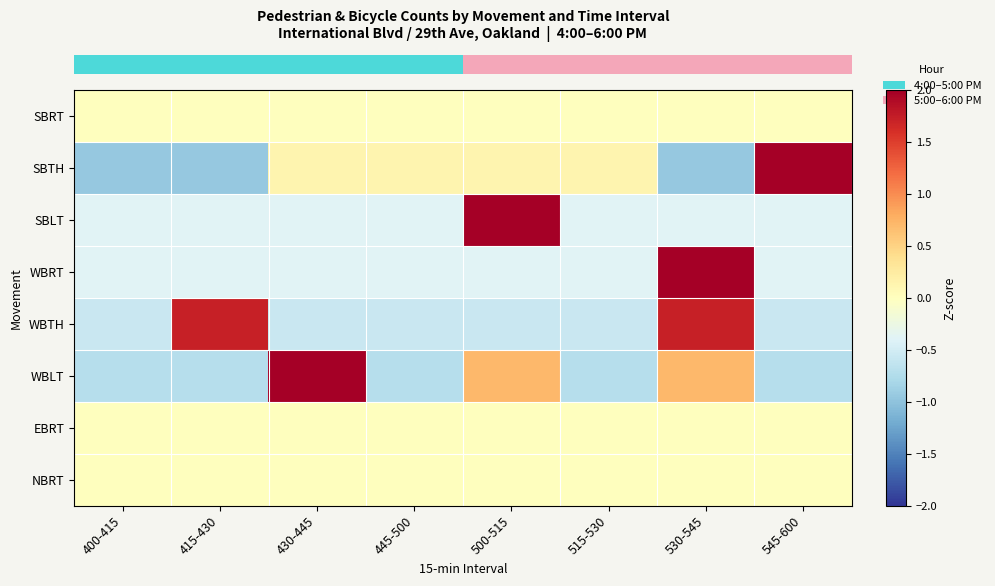

What is the minimum value shown in the chart?

-0.9